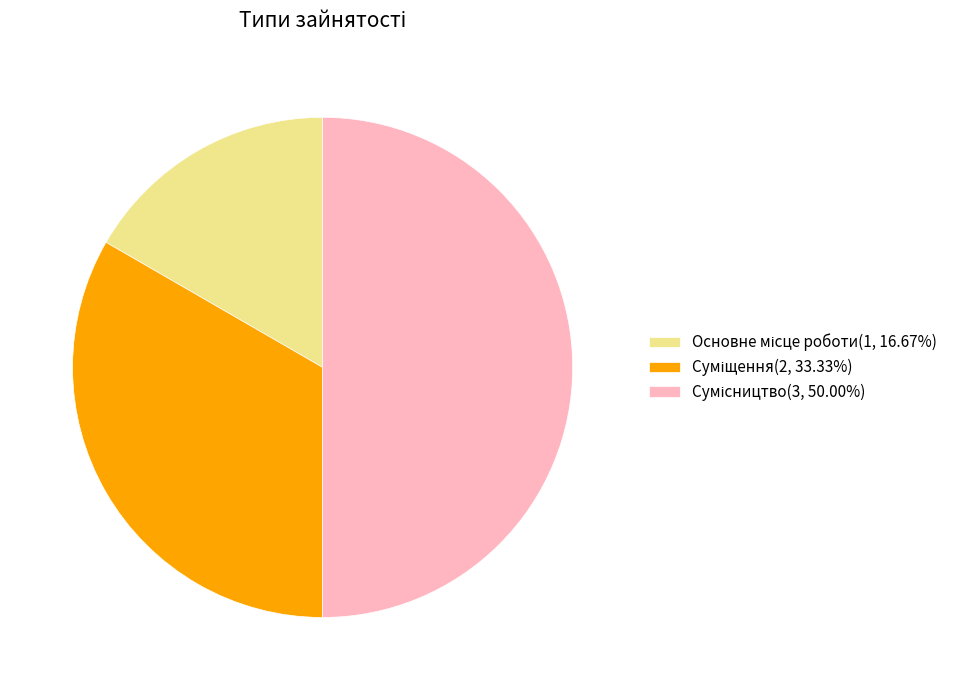

How many slices are in this pie chart?

3